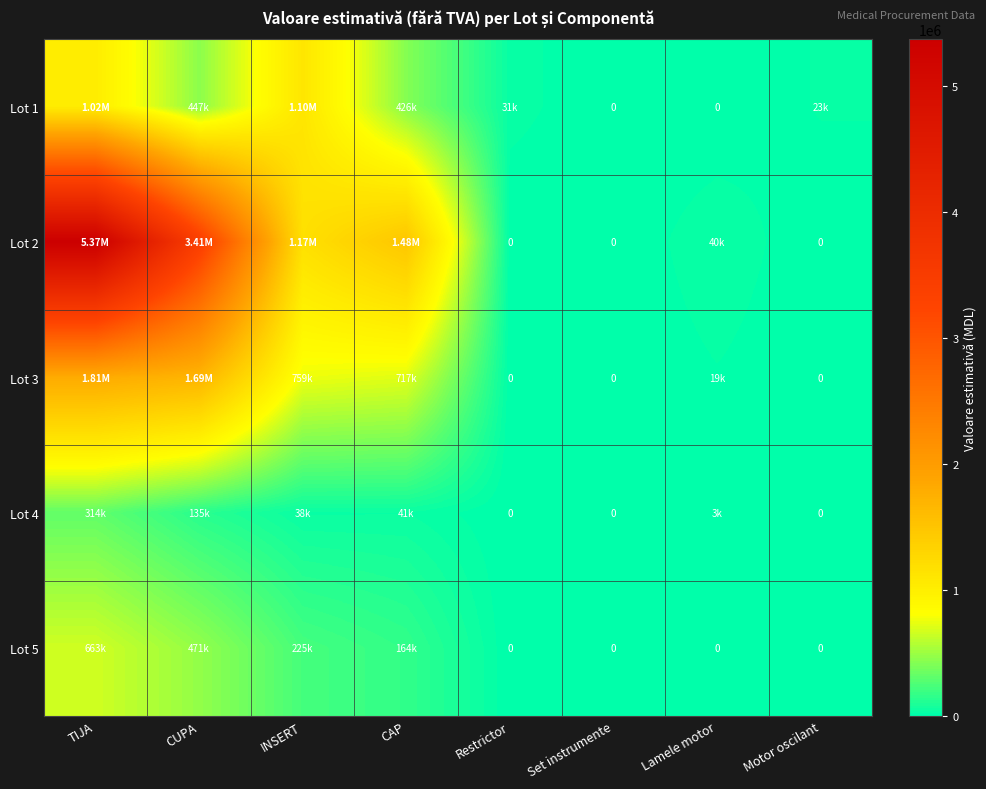

Which category has the highest value across all series?

TIJA